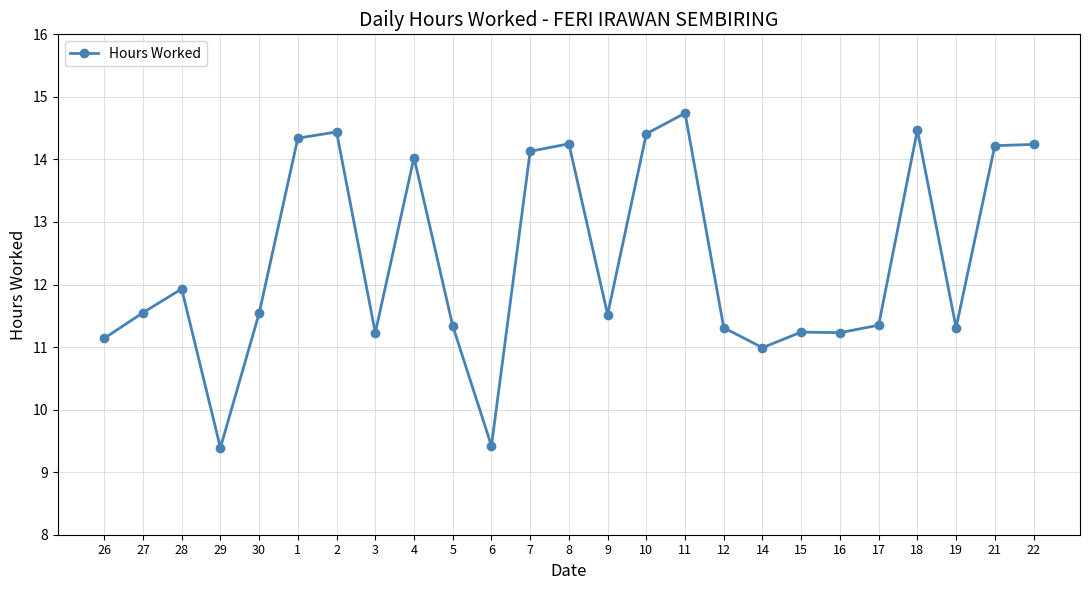

Is it true that the value at 17 is 11.3?

True